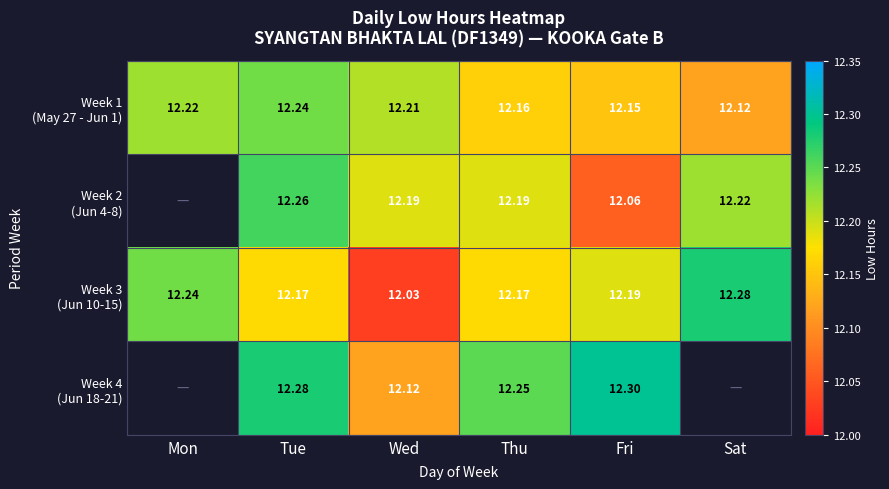

True or false: Week 3 (Jun 10-15) has a value of 6.0 at Fri.

False